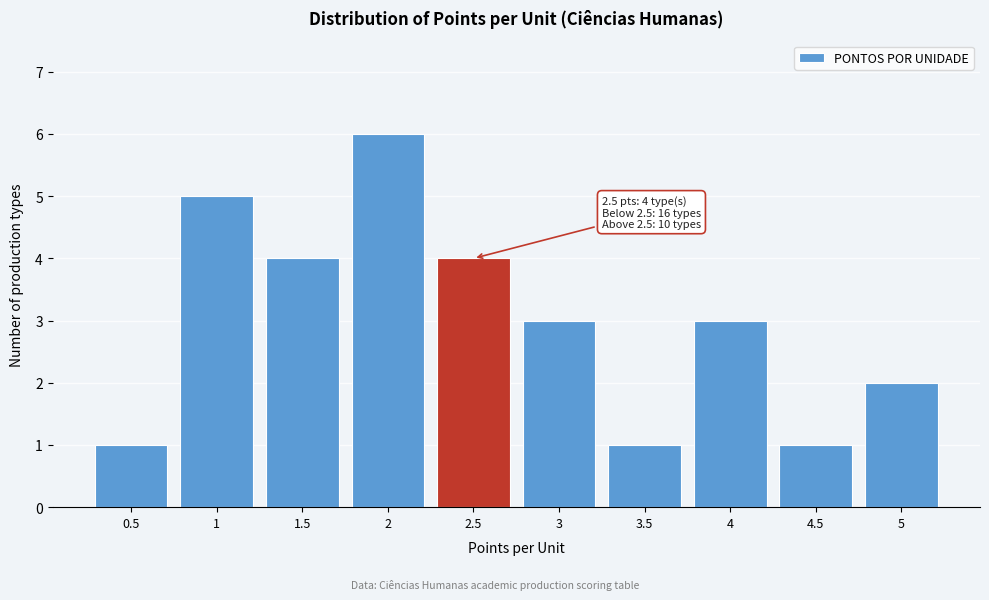

Reading left to right, extract all data points from this chart.

1	5	4	6	4	3	1	3	1	2